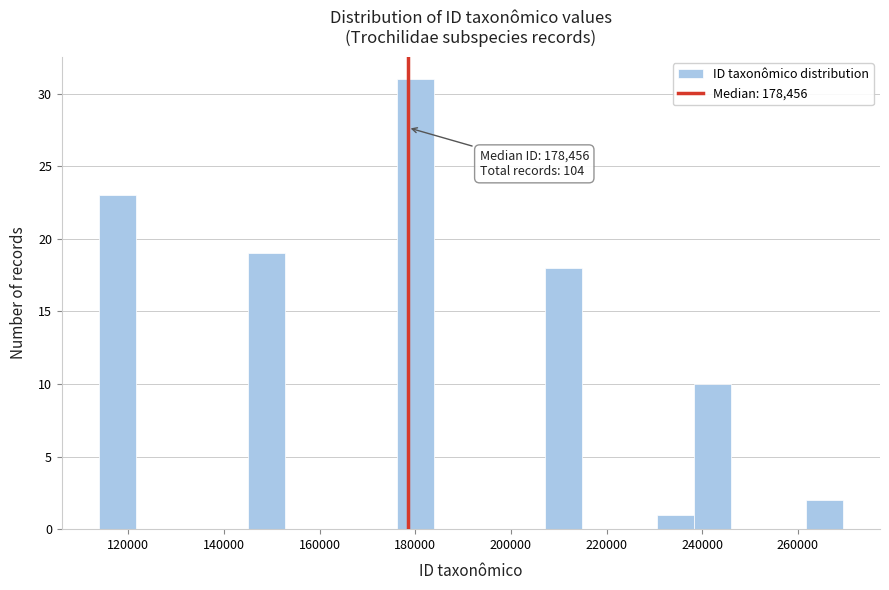

Read against the x-axis, roughly where is the centre of the tallest bar?

180000